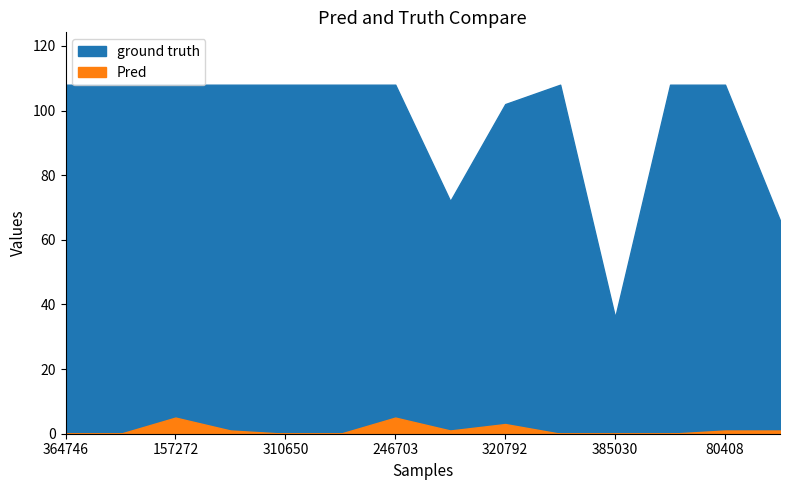

What is the total value across all series at 157272?

113